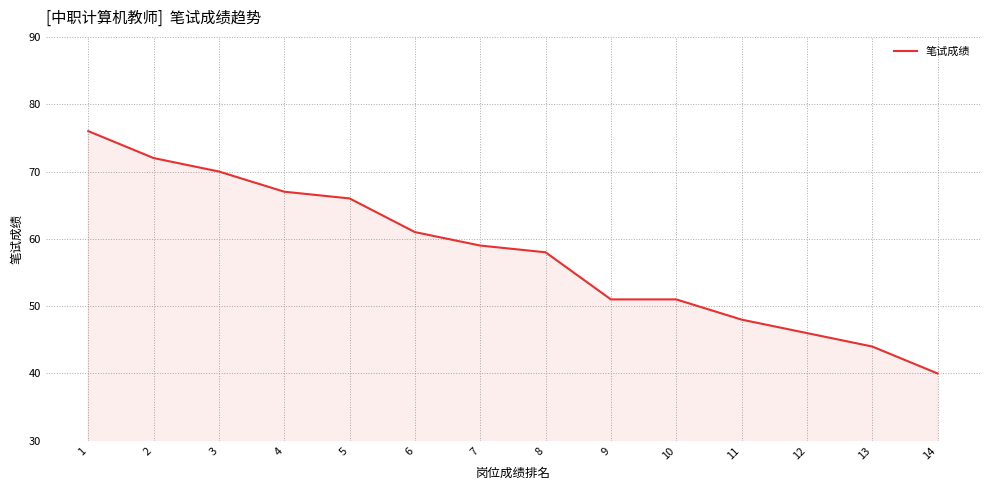

Which label corresponds to the largest value in the chart?

1